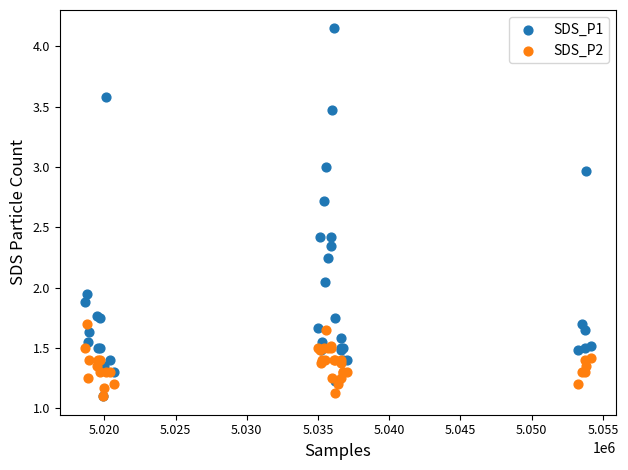

Which series has the widest spread of Y values?

SDS_P1